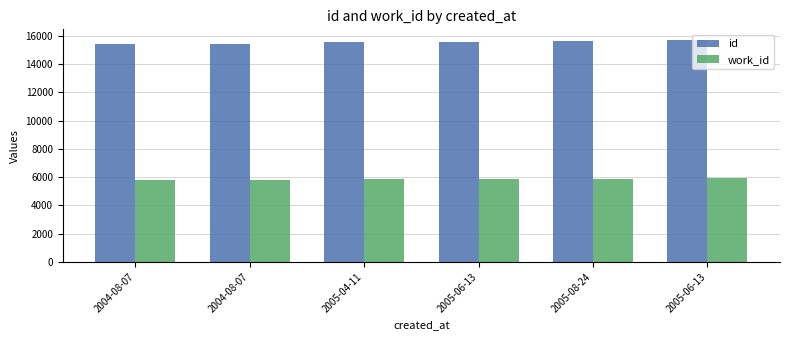

List the series in order of their peak value, highest first.

id, work_id